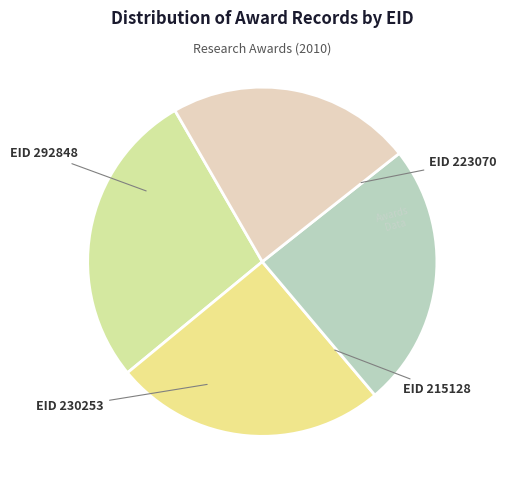

Is there any slice that represents more than half of the pie?

No